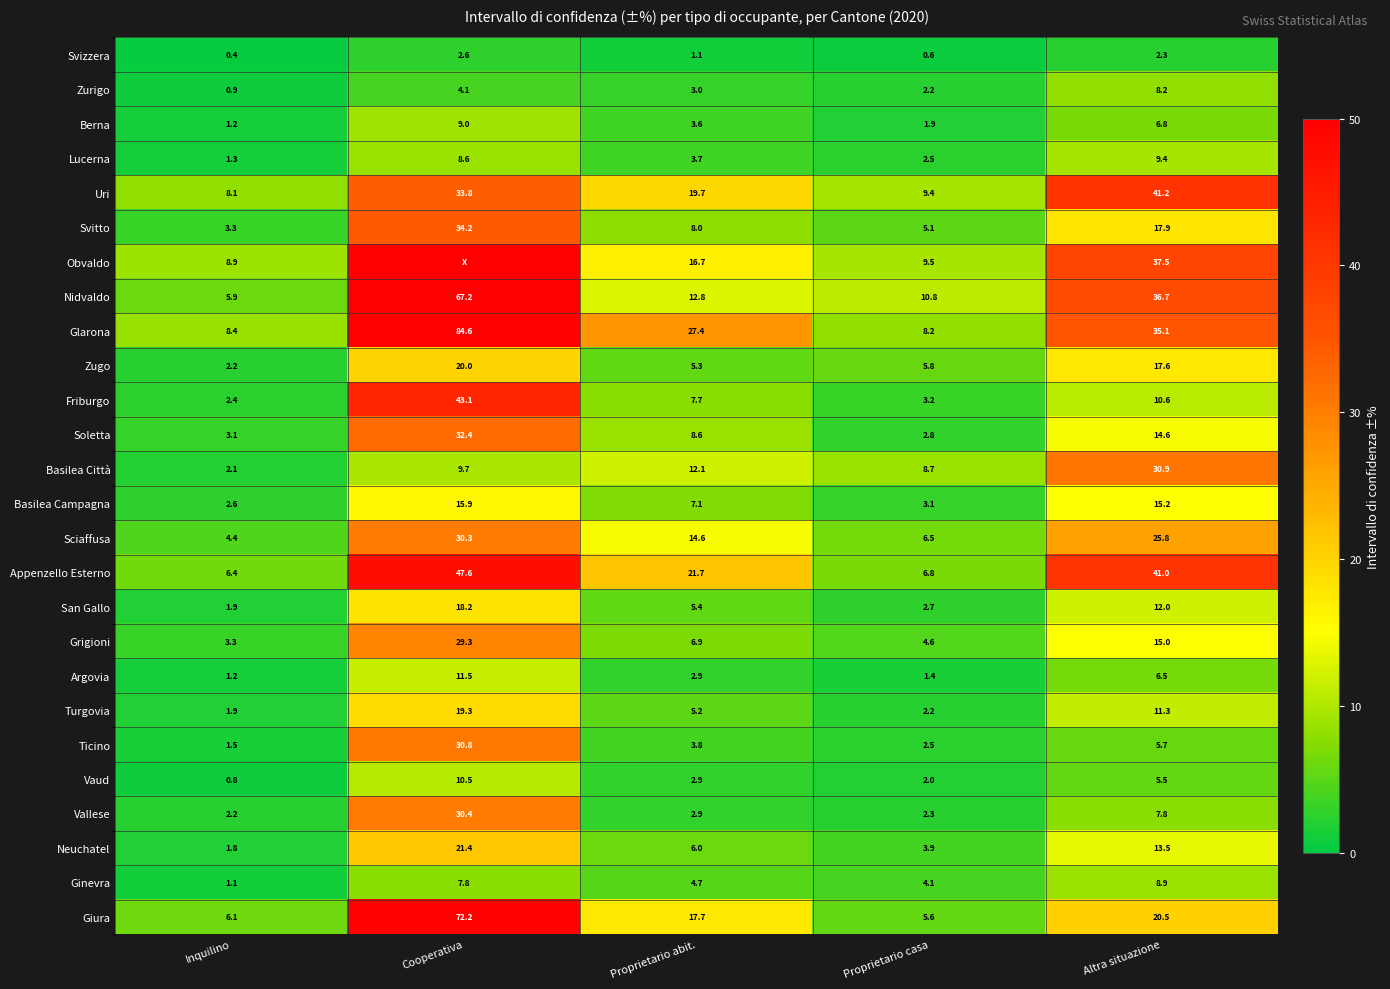

What is the lowest value of the Sciaffusa series?

4.4